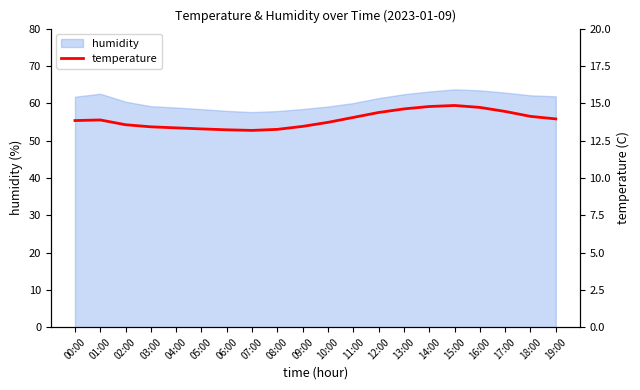

The value of humidity at 05:00 is 36.6. True or false?

False